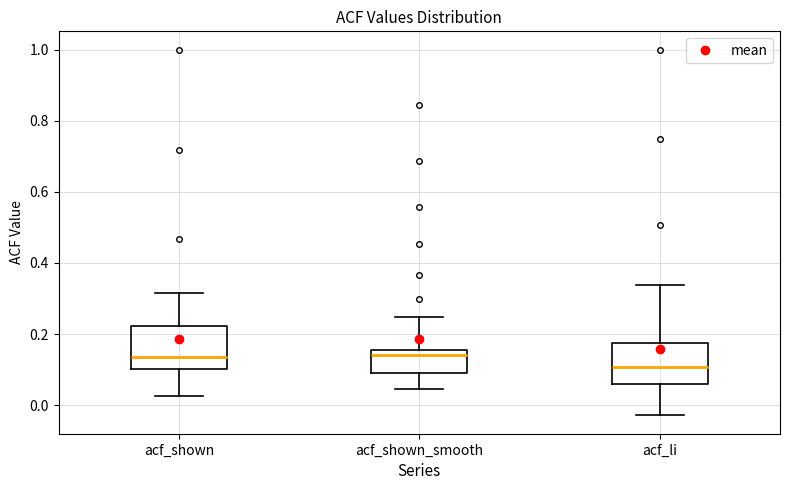

Reading left to right, read every box against the y-axis: the position of its median line, the range the box covers, and the ends of its whiskers. The values are not printed on the chart, so give them approximately, as read against the axis.

acf_shown: median 0.14, box 0.10 to 0.22, whiskers 0.02 to 0.32
acf_shown_smooth: median 0.14, box 0.10 to 0.16, whiskers 0.04 to 0.24
acf_li: median 0.10, box 0.06 to 0.18, whiskers -0.02 to 0.34